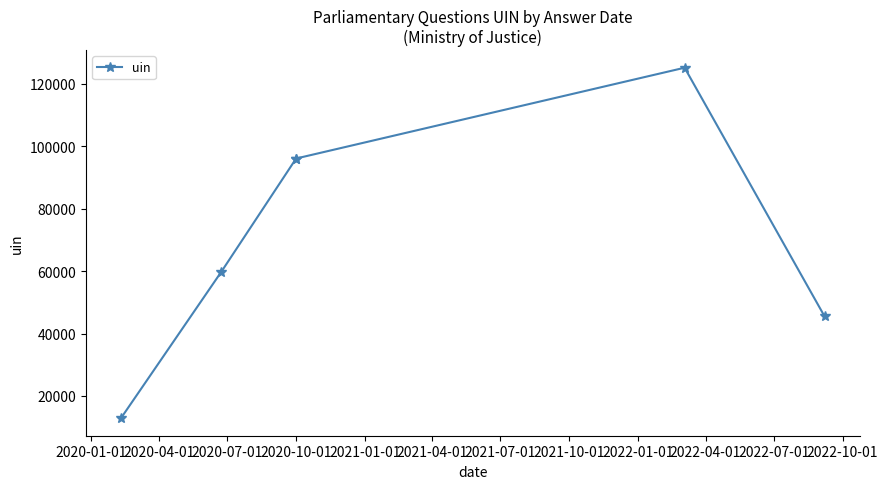

What is the value of the 1st point from the left?

12877